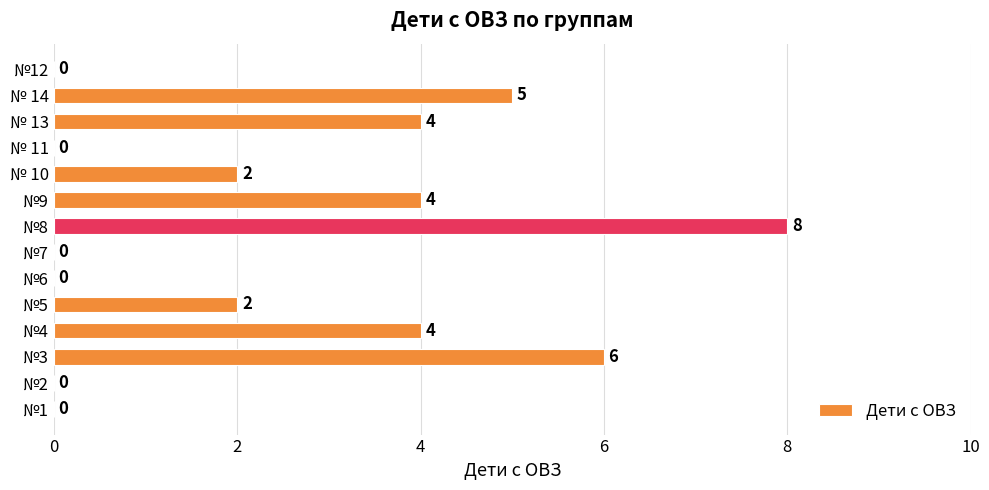

Is it true that the value at №9 is 4?

True